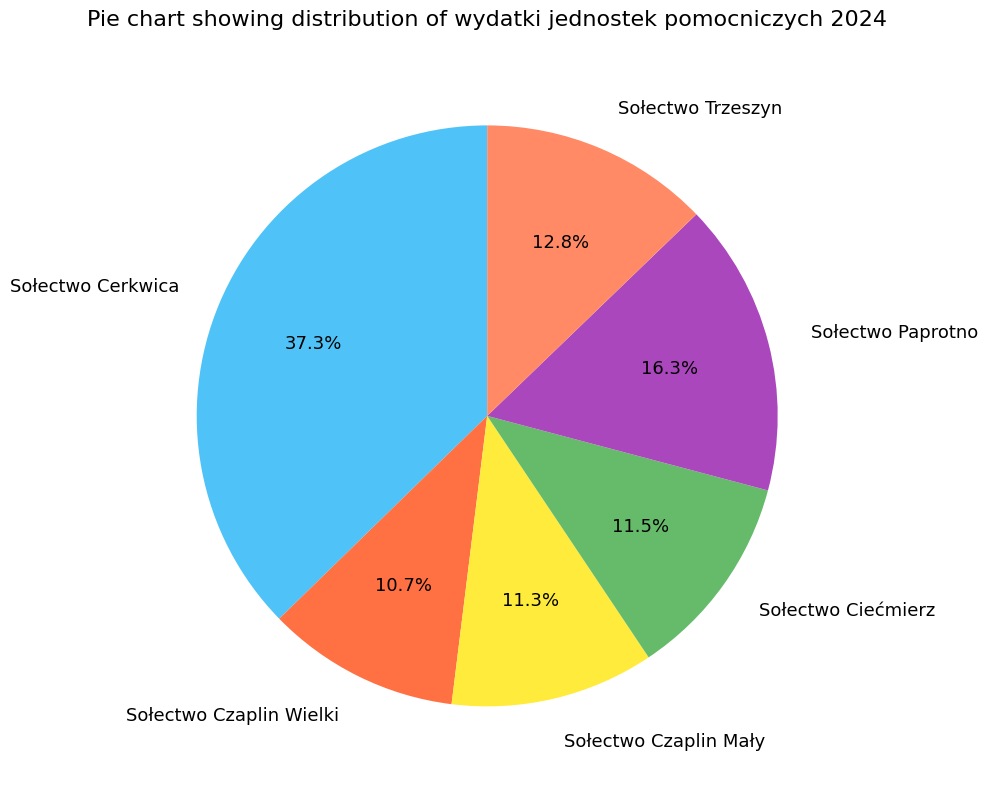

Do Sołectwo Czaplin Wielki and Sołectwo Trzeszyn together represent more than half of the pie?

No